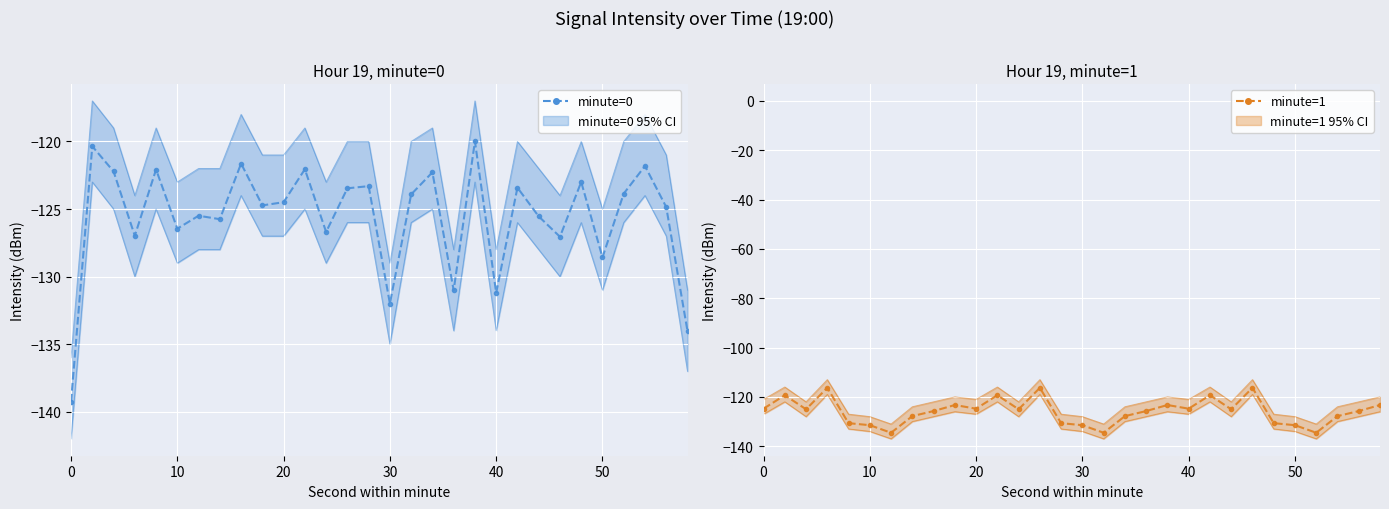

Reading left to right, what are all the values shown in this chart?

minute=0 (mean): -139.2	-120.4	-122.2	-127.0	-122.1	-126.5	-125.5	-125.7	-121.6	-124.7	-124.5	-122.1	-126.7	-123.5	-123.3	-132.0	-123.9	-122.3	-131.0	-120.0	-131.2	-123.4	-125.5	-127.1	-123.0	-128.6	-123.9	-121.8	-124.9	-134.0
minute=0 lower: -142.0	-123.0	-125.0	-130.0	-125.0	-129.0	-128.0	-128.0	-124.0	-127.0	-127.0	-125.0	-129.0	-126.0	-126.0	-135.0	-126.0	-125.0	-134.0	-123.0	-134.0	-126.0	-128.0	-130.0	-126.0	-131.0	-126.0	-124.0	-127.0	-137.0
minute=0 upper: -136.0	-117.0	-119.0	-124.0	-119.0	-123.0	-122.0	-122.0	-118.0	-121.0	-121.0	-119.0	-123.0	-120.0	-120.0	-129.0	-120.0	-119.0	-128.0	-117.0	-128.0	-120.0	-122.0	-124.0	-120.0	-125.0	-120.0	-118.0	-121.0	-131.0
minute=1 (mean): -124.8	-119.3	-125.0	-116.3	-130.7	-131.5	-134.5	-127.8	-125.7	-123.3	-124.8	-119.3	-125.0	-116.3	-130.7	-131.5	-134.5	-127.8	-125.7	-123.3	-124.8	-119.3	-125.0	-116.3	-130.7	-131.5	-134.5	-127.8	-125.7	-123.3
minute=1 lower: -127.0	-122.0	-128.0	-119.0	-133.0	-134.0	-137.0	-130.0	-128.0	-126.0	-127.0	-122.0	-128.0	-119.0	-133.0	-134.0	-137.0	-130.0	-128.0	-126.0	-127.0	-122.0	-128.0	-119.0	-133.0	-134.0	-137.0	-130.0	-128.0	-126.0
minute=1 upper: -121.0	-116.0	-122.0	-113.0	-127.0	-128.0	-131.0	-124.0	-122.0	-120.0	-121.0	-116.0	-122.0	-113.0	-127.0	-128.0	-131.0	-124.0	-122.0	-120.0	-121.0	-116.0	-122.0	-113.0	-127.0	-128.0	-131.0	-124.0	-122.0	-120.0